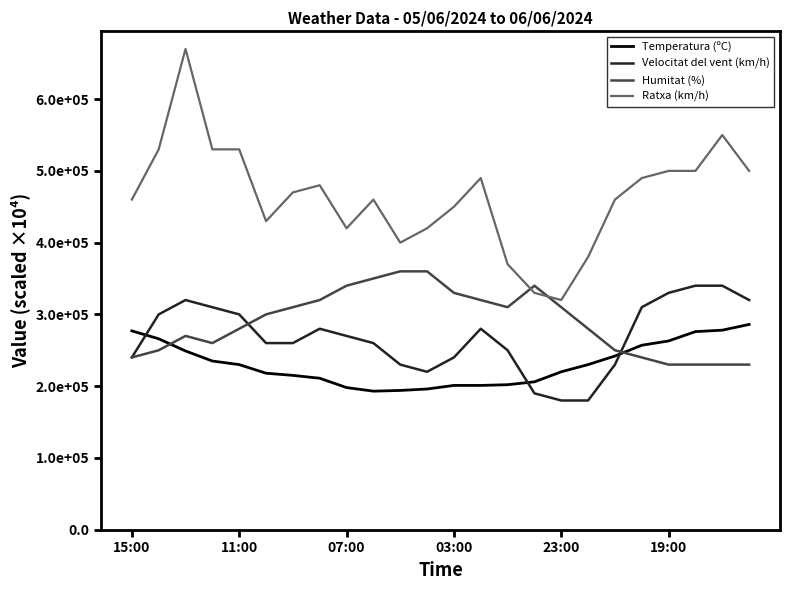

Which series has the largest total across all categories?

Ratxa (km/h)